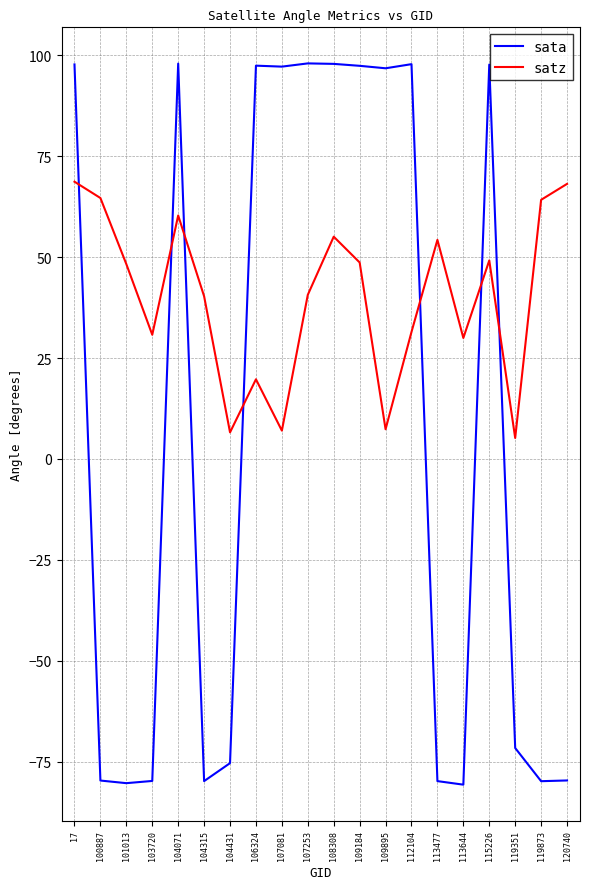

What is the minimum value shown in the chart?

-80.7